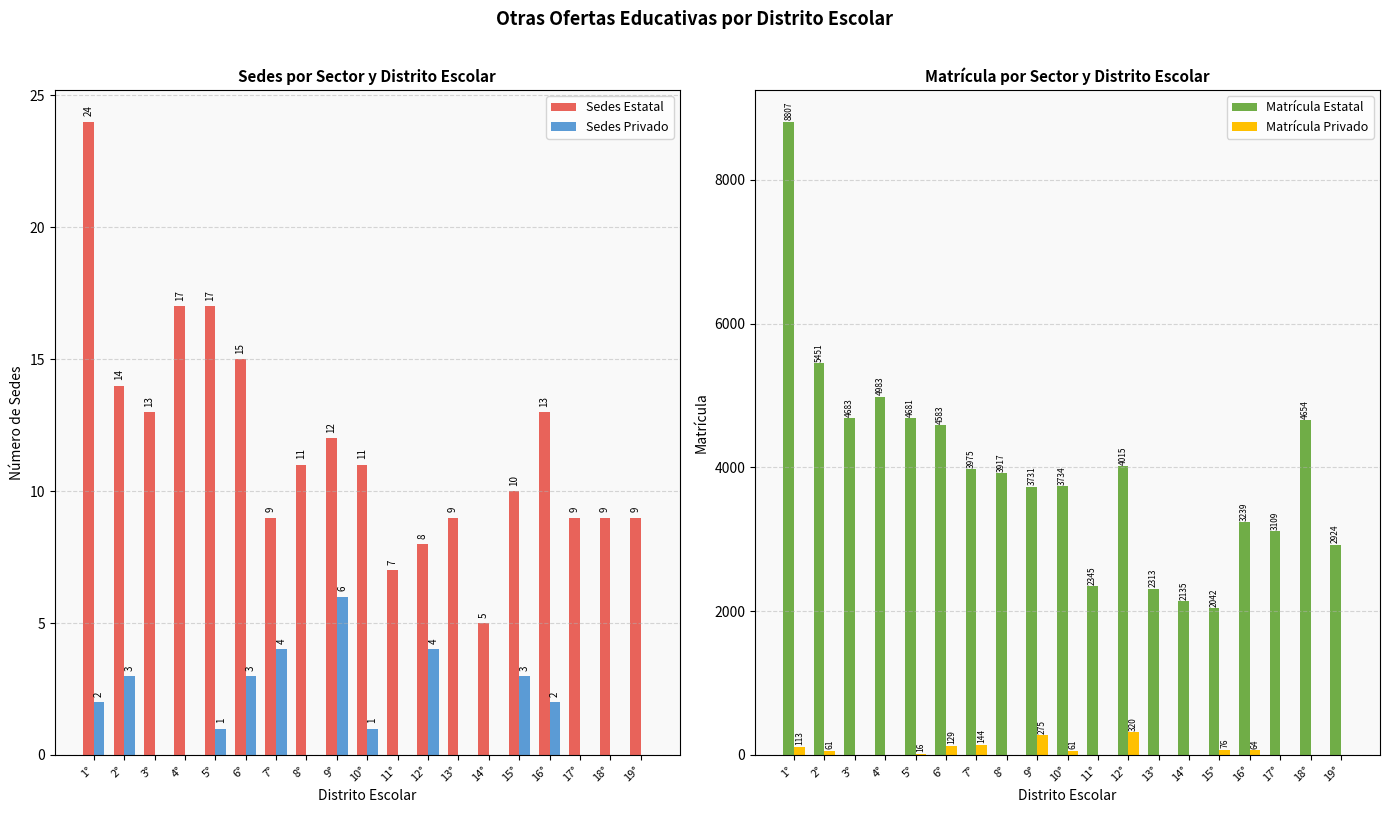

Are the bars grouped side by side (vs. stacked)?

Yes